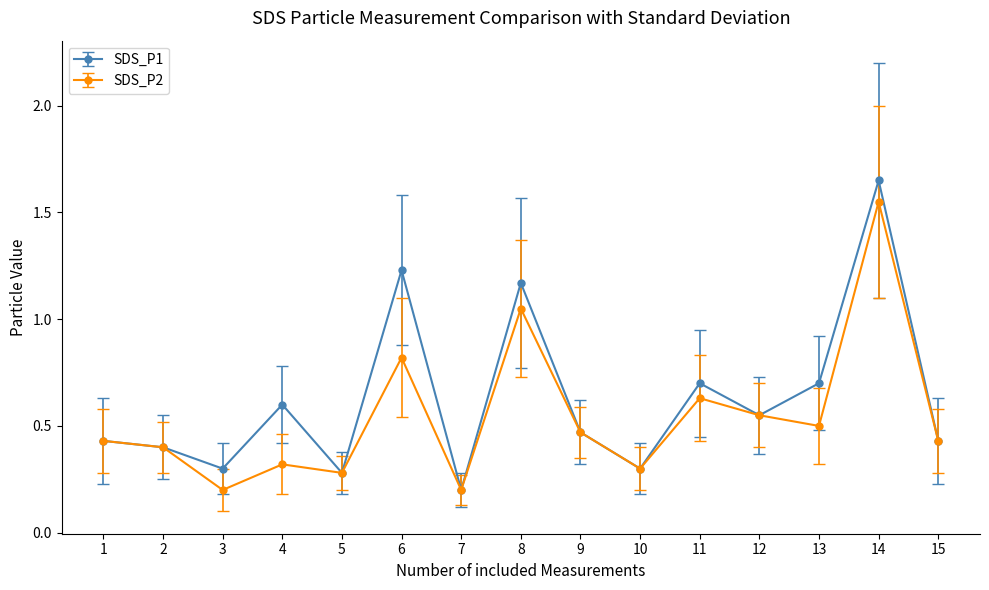

Count the SDS_P1 values in the range 0 to 1.

12